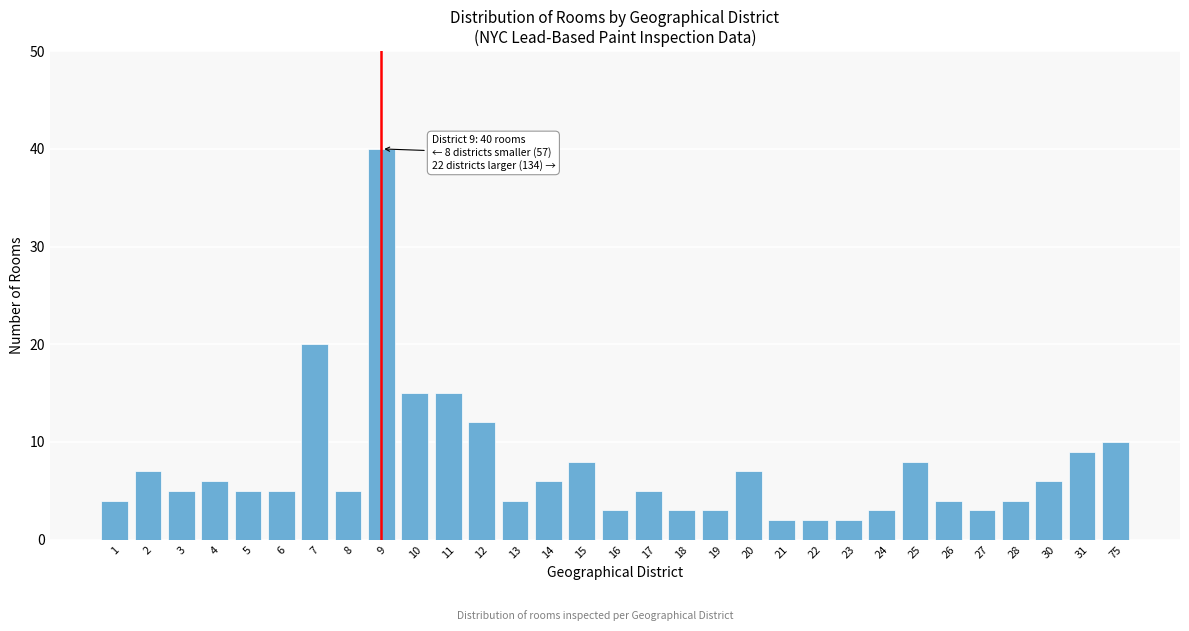

What is the greatest value displayed?

40